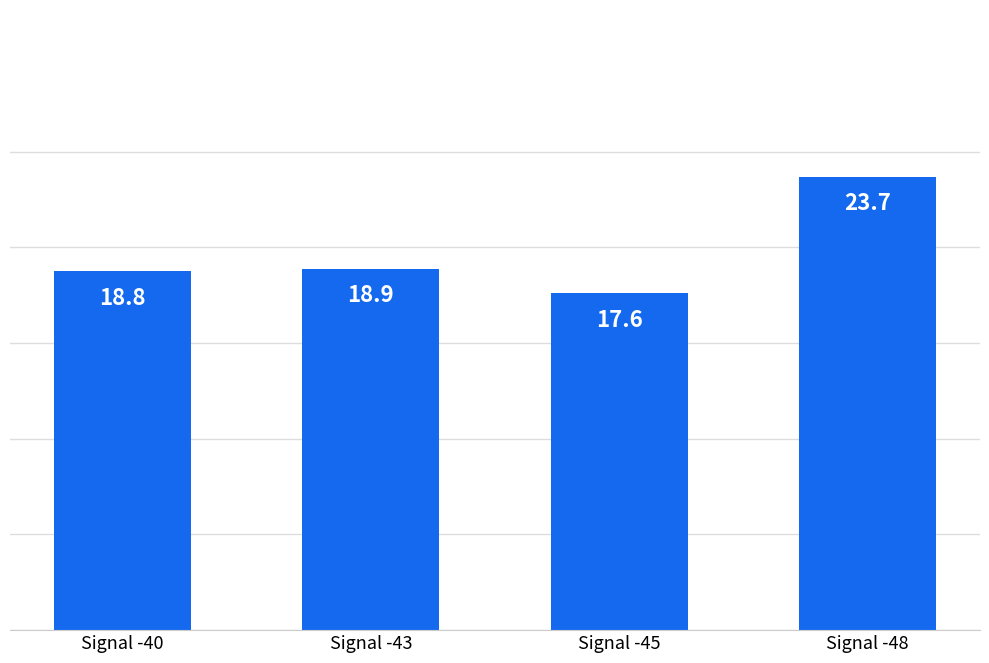

At which category does the chart reach its minimum across all series?

Signal -45